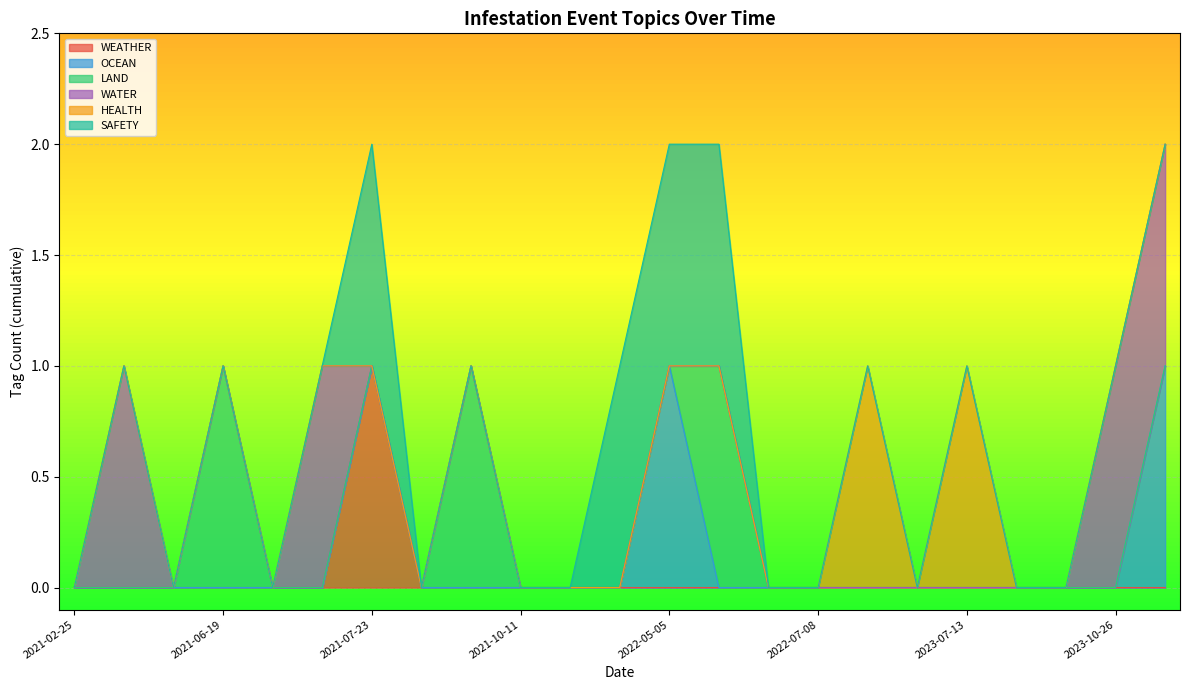

What is the maximum value shown in the chart?

1